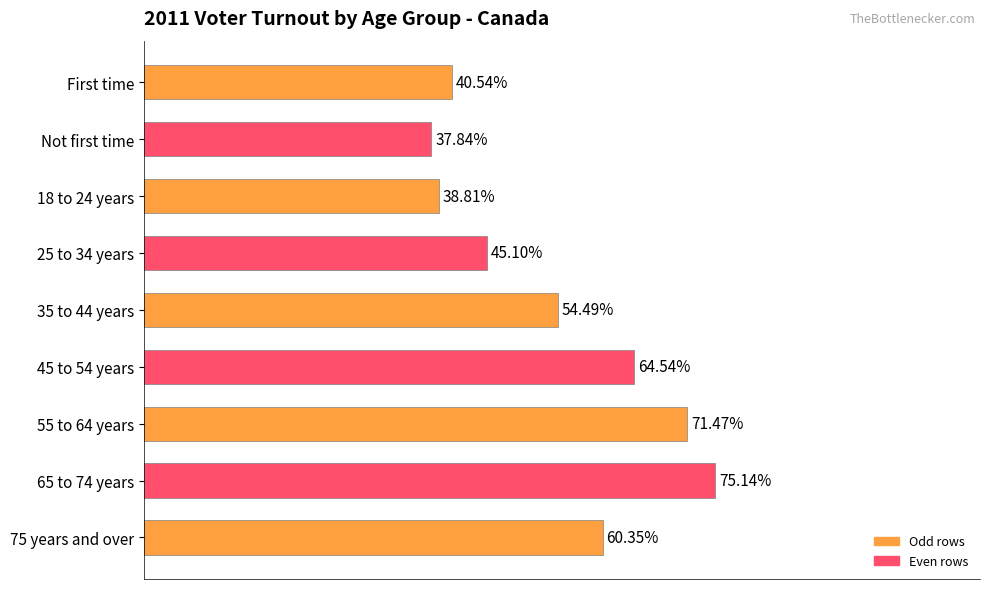

List the labels in order of value, largest first.

65 to 74 years, 55 to 64 years, 45 to 54 years, 75 years and over, 35 to 44 years, 25 to 34 years, First time, 18 to 24 years, Not first time